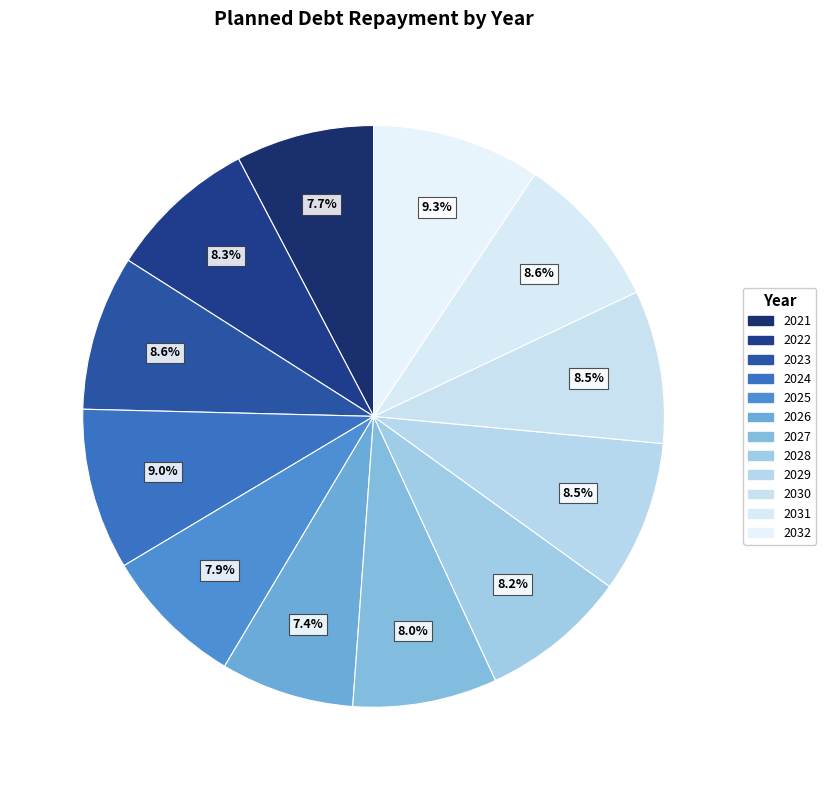

How many slices are in this pie chart?

12